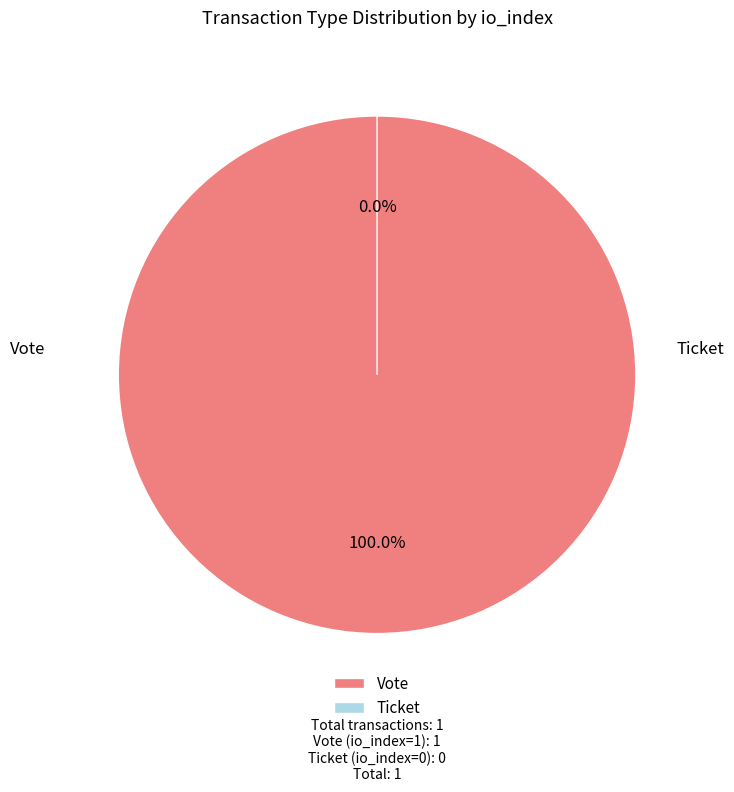

Which slice is the largest?

Vote